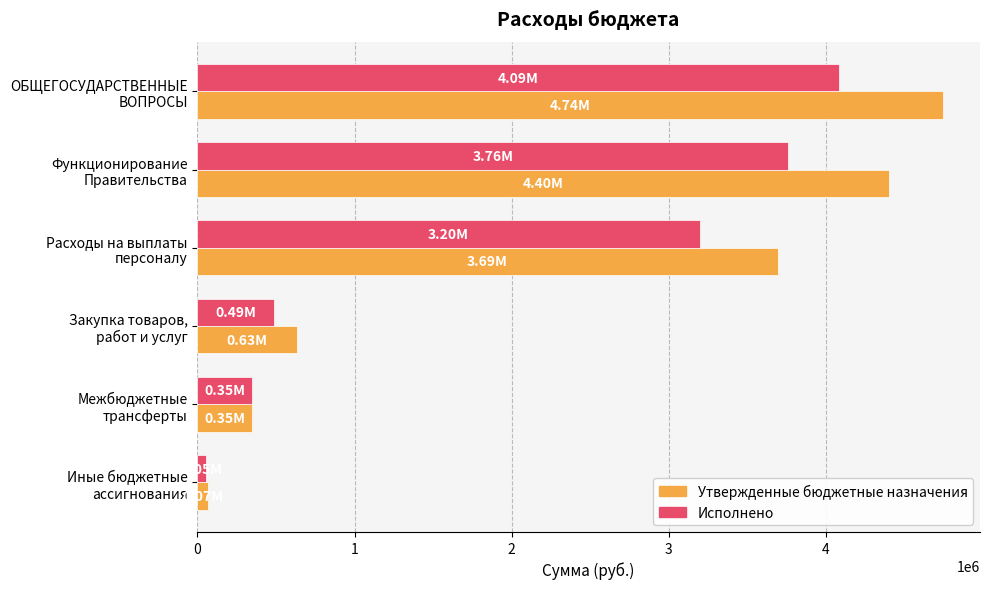

How many values in the Исполнено series exceed 3196578?

3